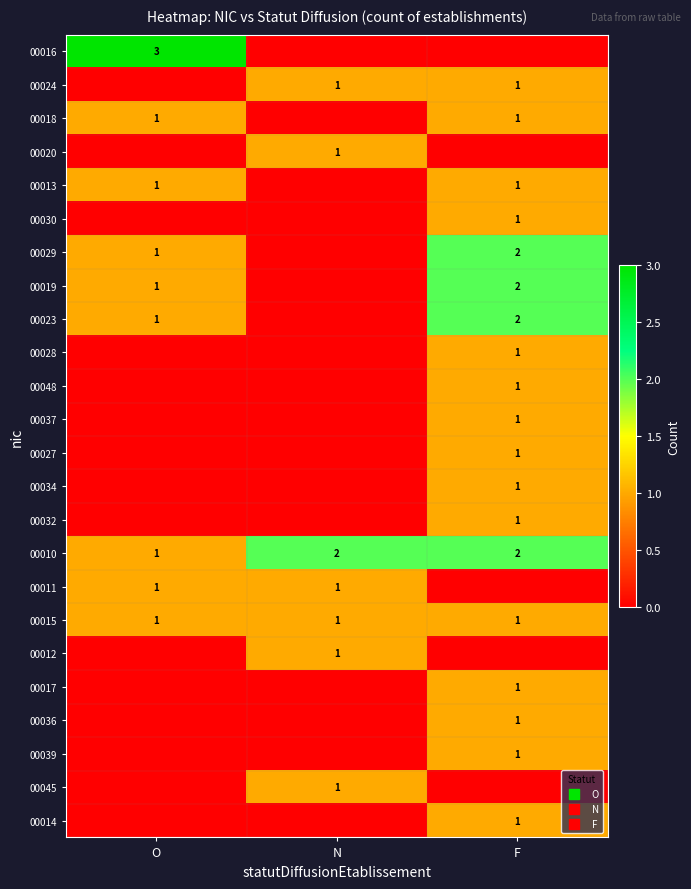

At how many categories does at least one series exceed 0?

3